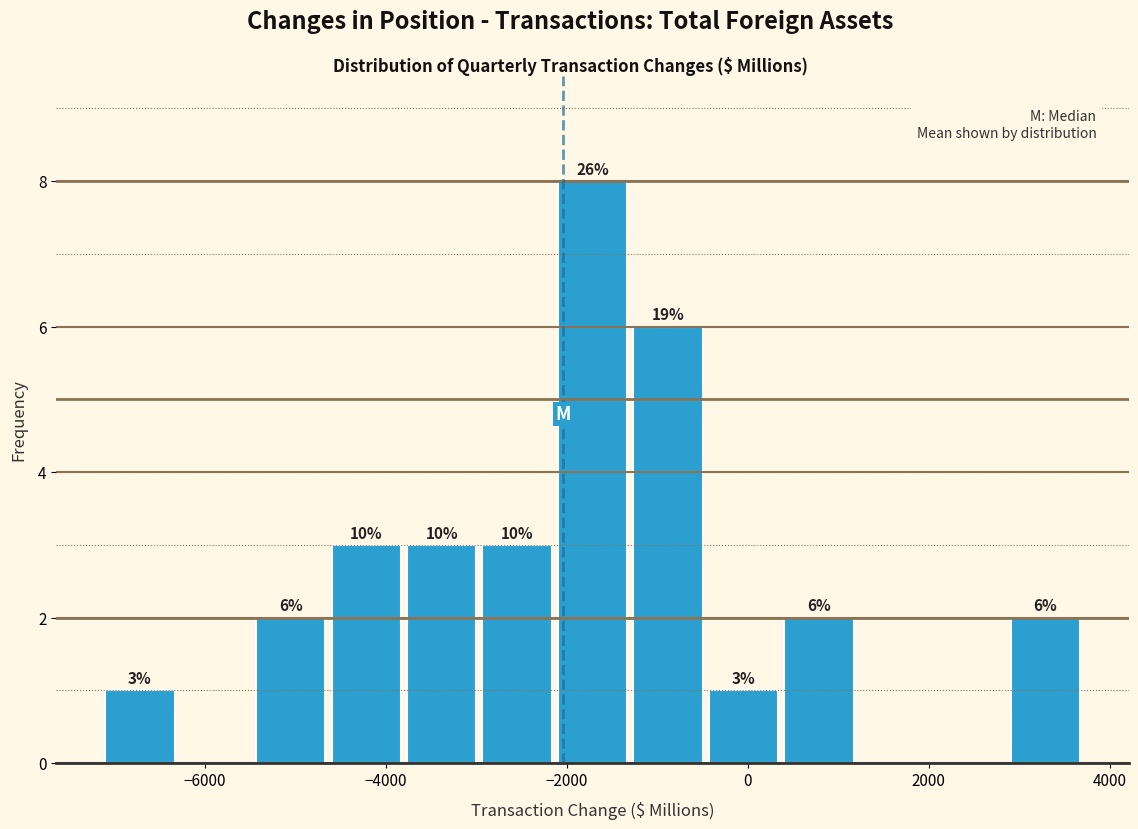

Which range on the x-axis has the tallest bar?

-2200 to -1200